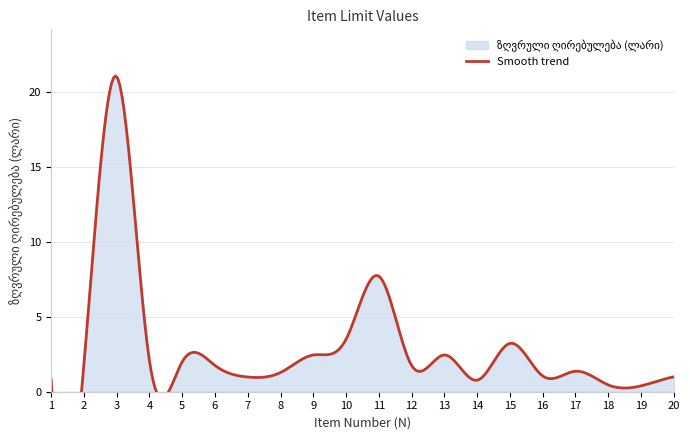

What is the difference between the values at 3 and 1?

20.2